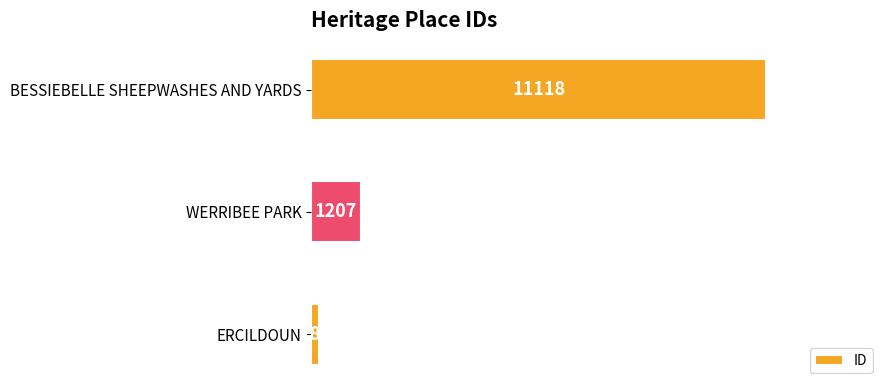

The value at BESSIEBELLE SHEEPWASHES AND YARDS is 11118. True or false?

True